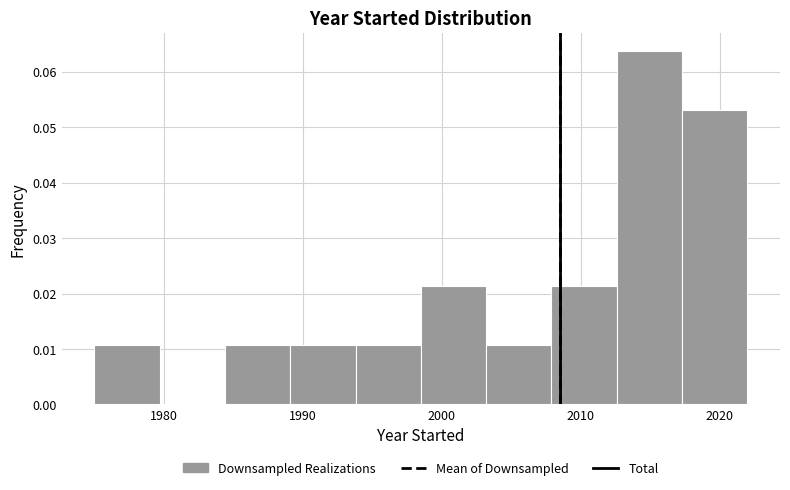

How tall is the bar that spans 1989.1 to 1993.8 on the x-axis? Neither the bar edges nor the heights are printed on the chart, so give them approximately, as read against the axes.

0.011